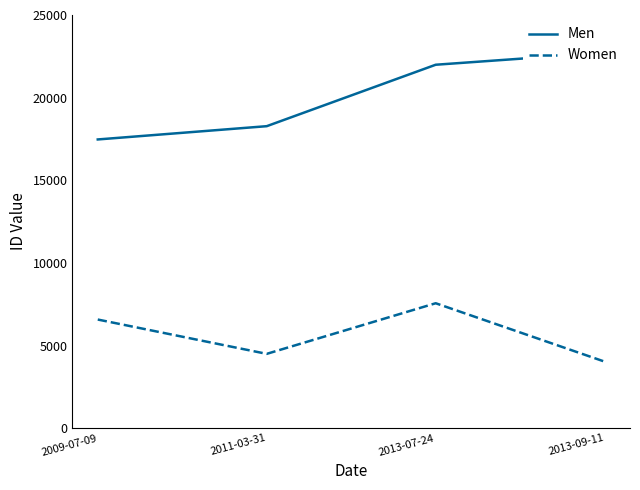

What are all the series names shown in the legend?

Men, Women